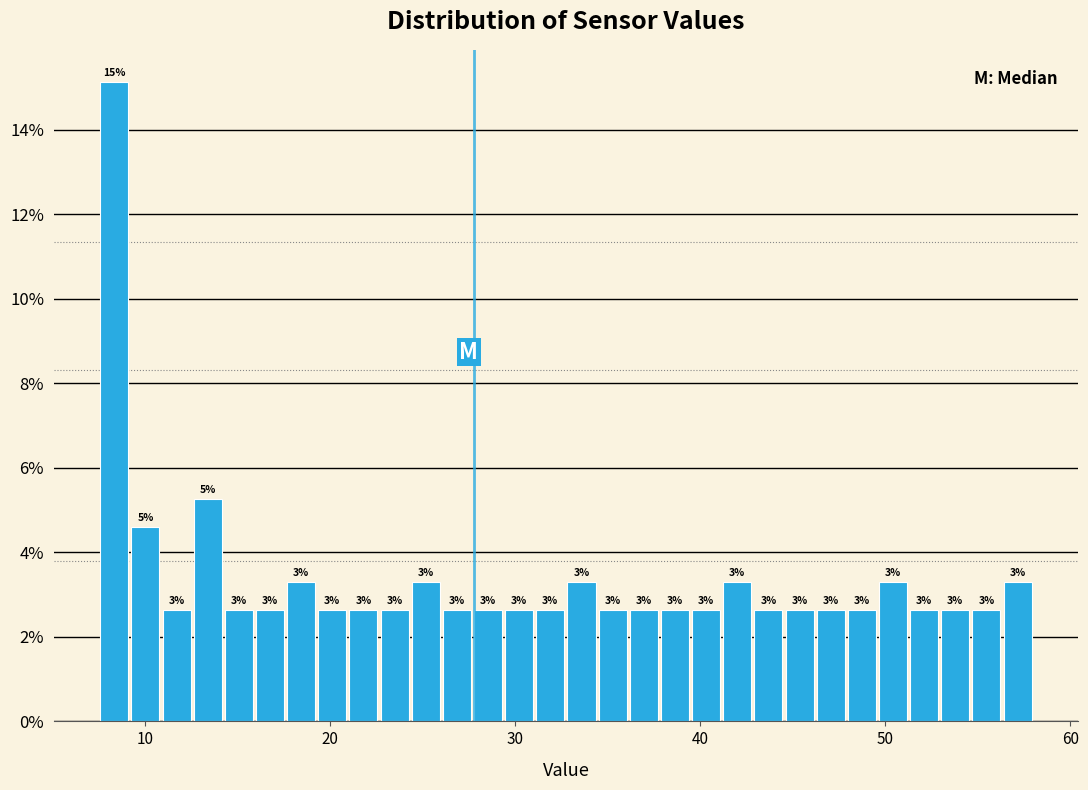

Read against the x-axis, roughly where is the centre of the tallest bar?

8